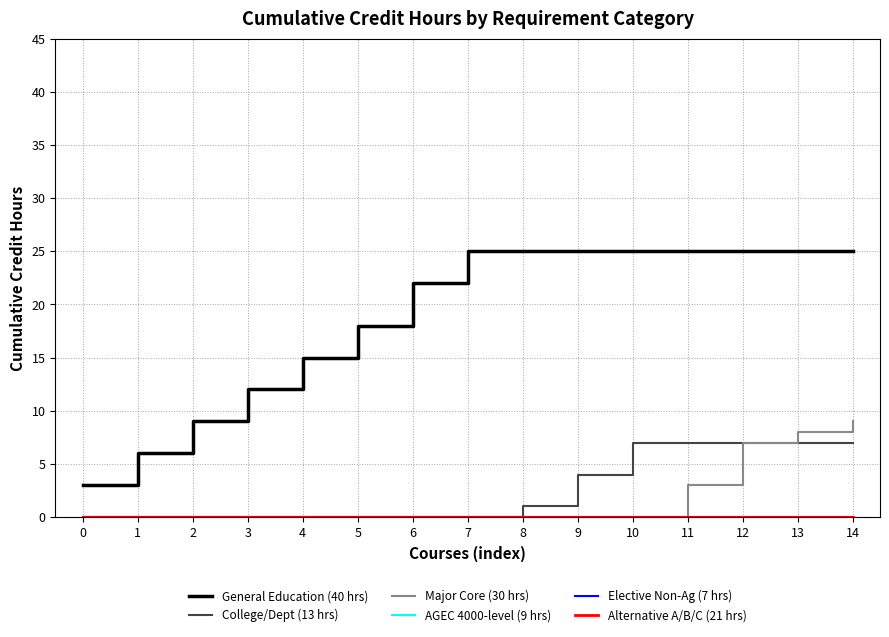

Does the chart display data point markers on the line(s)?

No